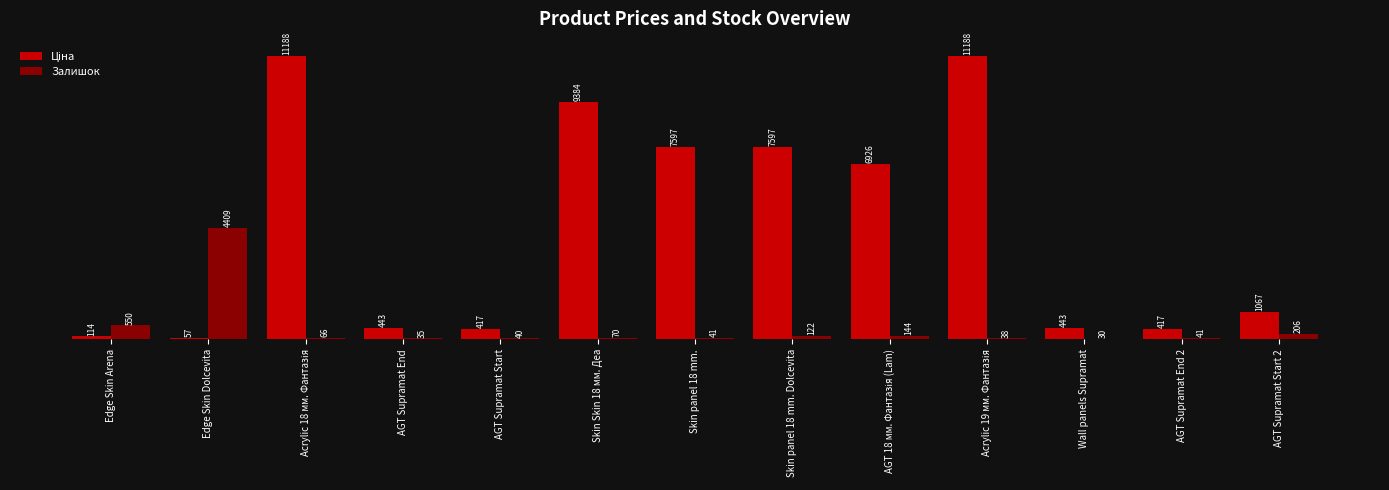

Does the chart contain stacked bars?

No